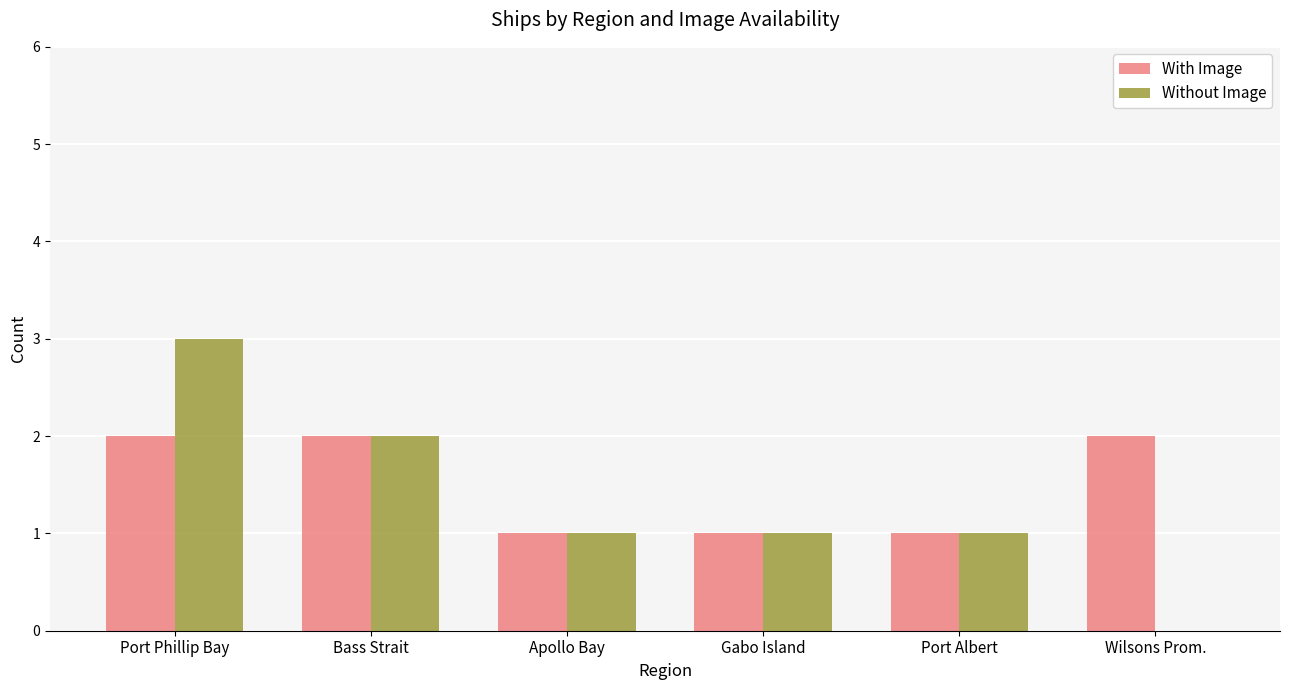

Are the bars grouped side by side (vs. stacked)?

Yes